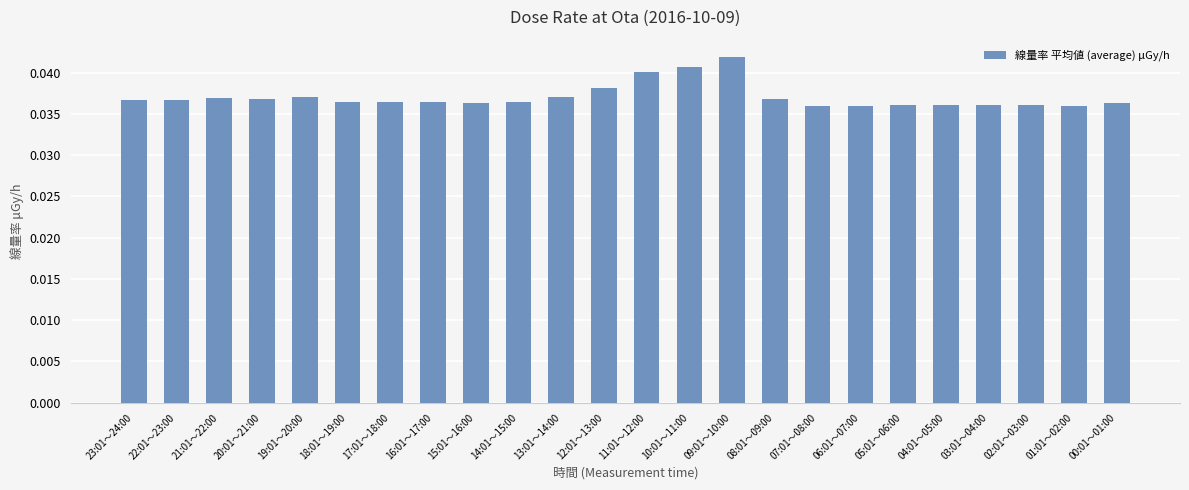

Is it true that the value at 15:01～16:00 is 0.1?

False